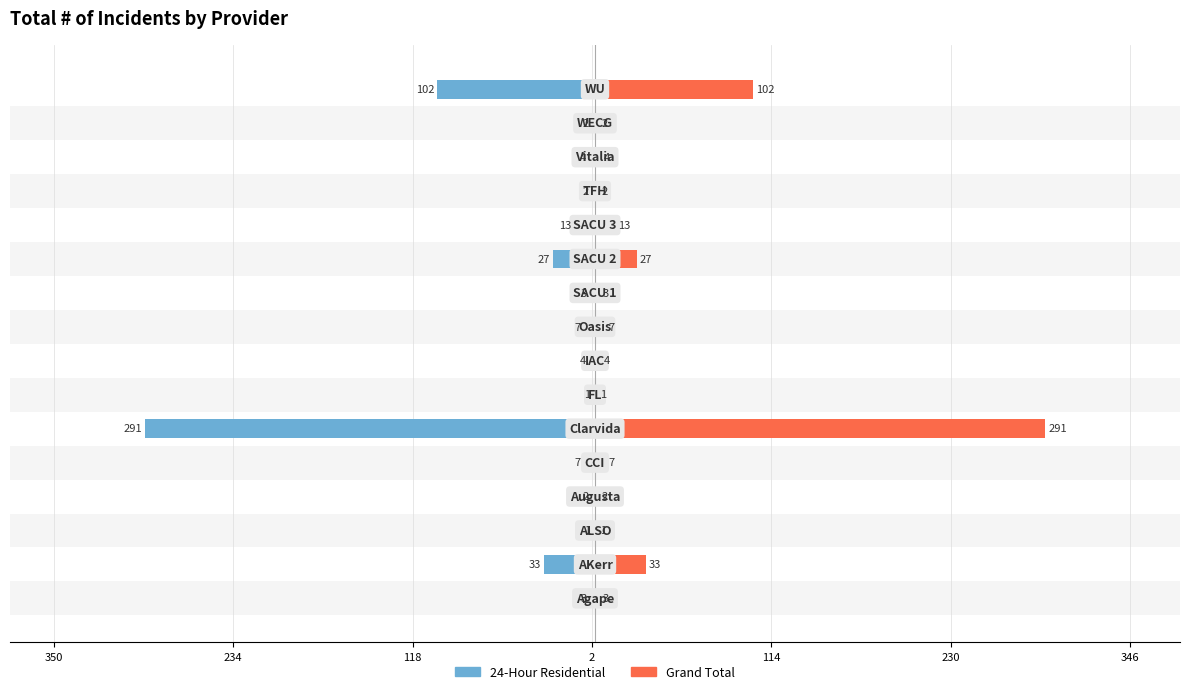

What is the label of the 9th bar from the right?

7